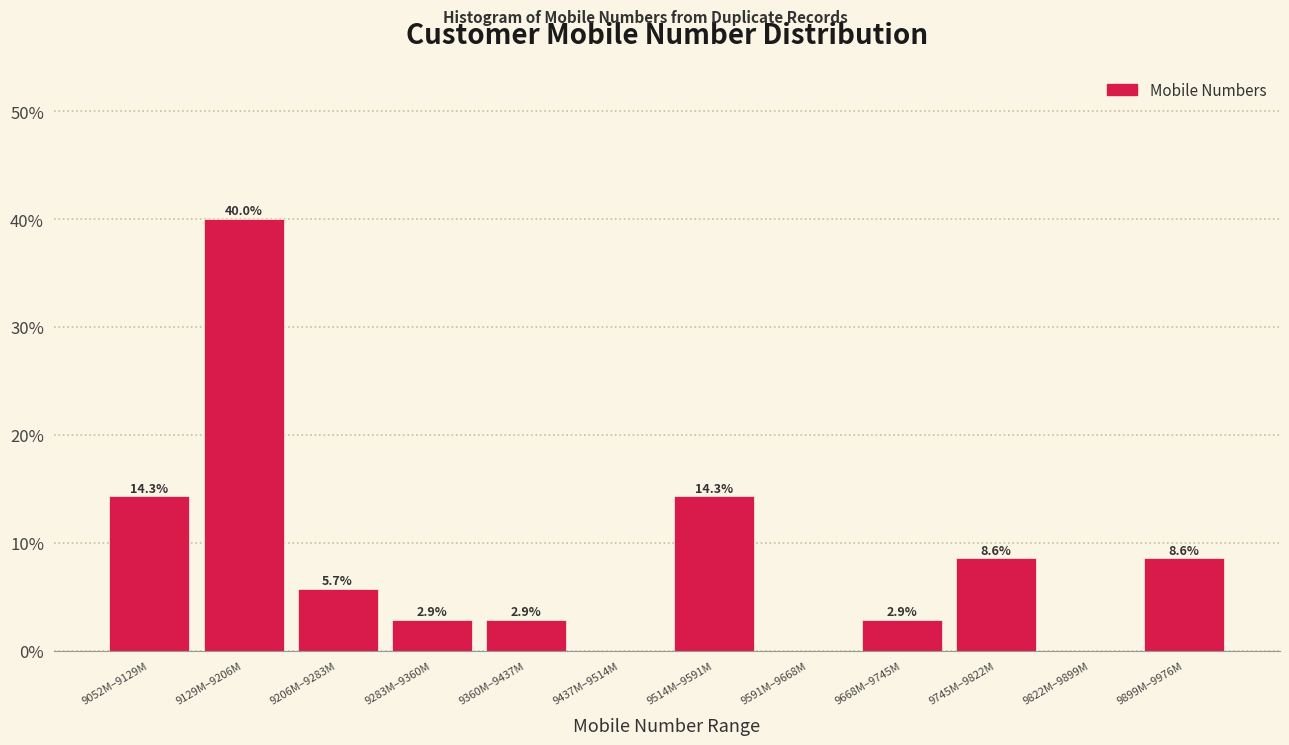

Reading left to right, list all the values displayed in this chart.

9052M–9129M=14.3	9129M–9206M=40.0	9206M–9283M=5.7	9283M–9360M=2.9	9360M–9437M=2.9	9437M–9514M=0.0	9514M–9591M=14.3	9591M–9668M=0.0	9668M–9745M=2.9	9745M–9822M=8.6	9822M–9899M=0.0	9899M–9976M=8.6